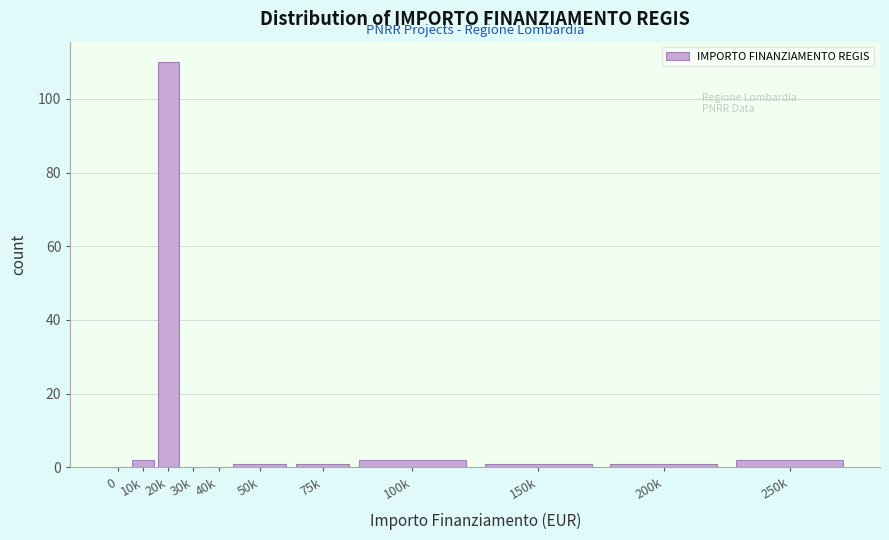

Reading left to right, extract all data points from this chart.

0=0	10k=2	20k=110	30k=0	40k=0	50k=1	75k=1	100k=2	150k=1	200k=1	250k=2